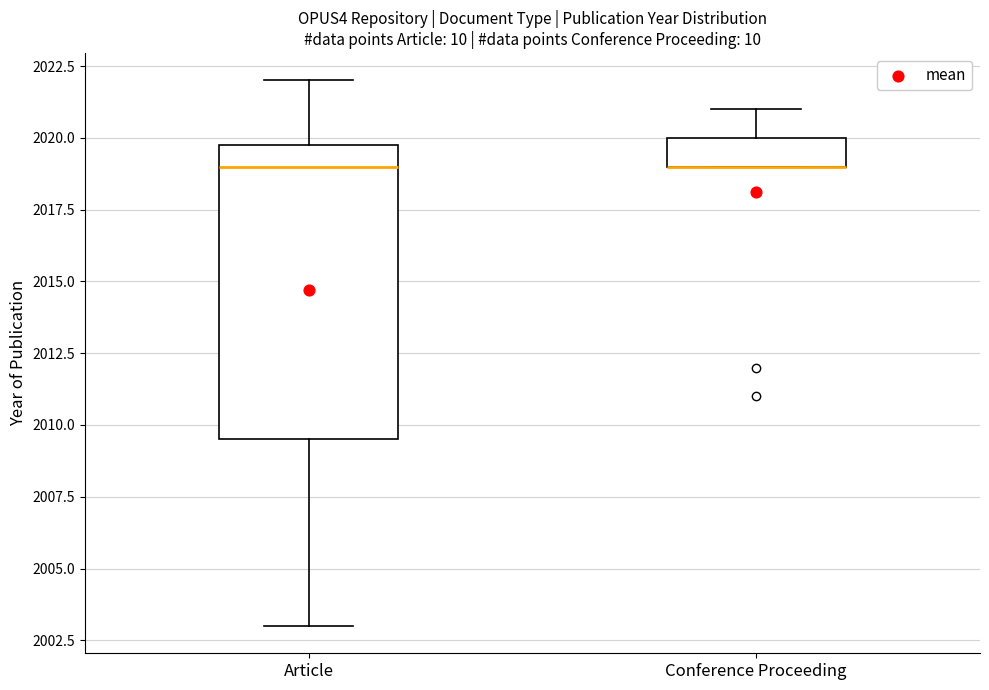

Reading left to right, read every box against the y-axis: the position of its median line, the range the box covers, and the ends of its whiskers. The values are not printed on the chart, so give them approximately, as read against the axis.

Article: median 2019.0, box 2009.5 to 2020.0, whiskers 2003.0 to 2022.0
Conference Proceeding: median 2019.0 (drawn on the box's lower edge), box 2019.0 to 2020.0, whiskers 2019.0 to 2021.0